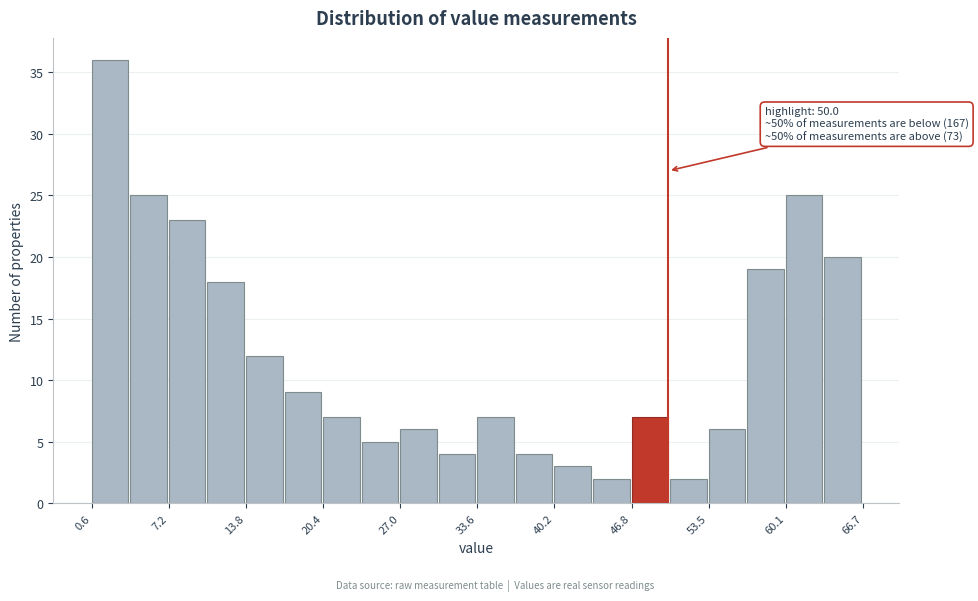

Around what value on the x-axis is the tallest bar? Give the approximate position of its centre, as read against the axis.

2